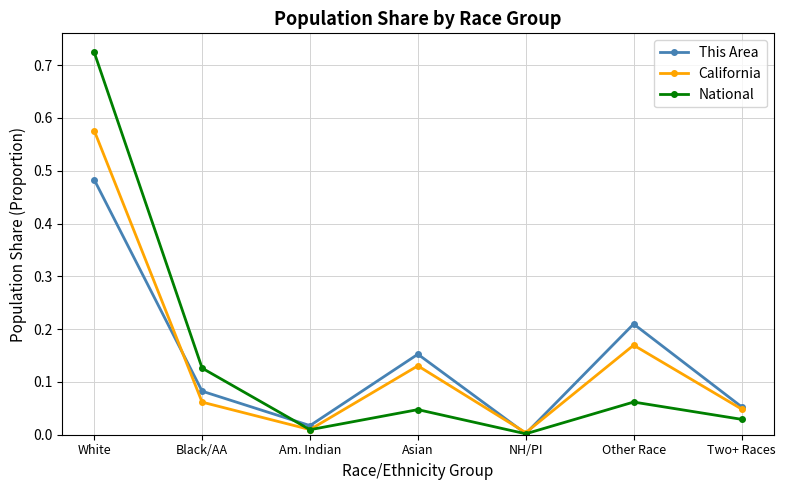

What is the sum of all California values?

1.0